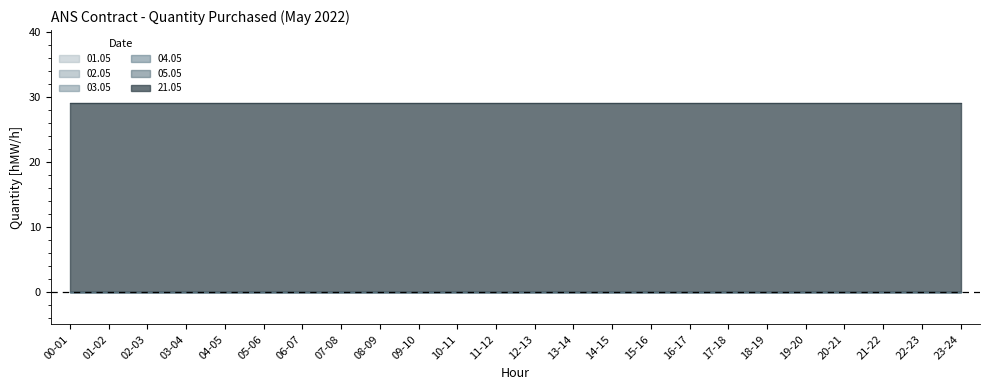

What position from the right is 13-14?

11